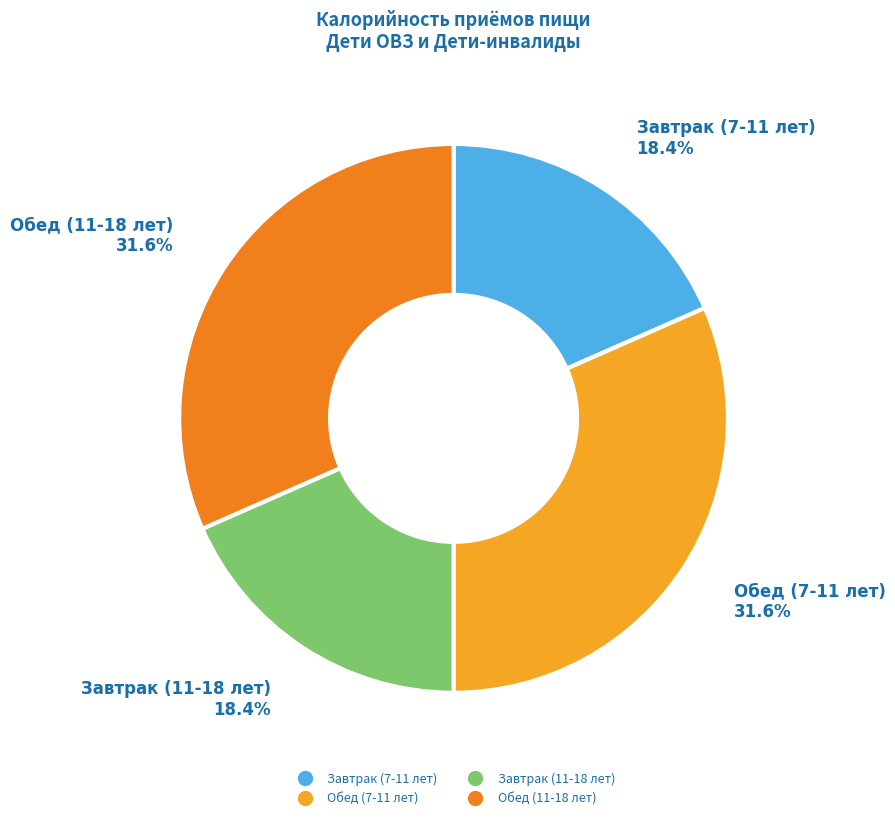

To the nearest percent, what is the combined percentage of Завтрак (11-18 лет) and Завтрак (7-11 лет)?

37%